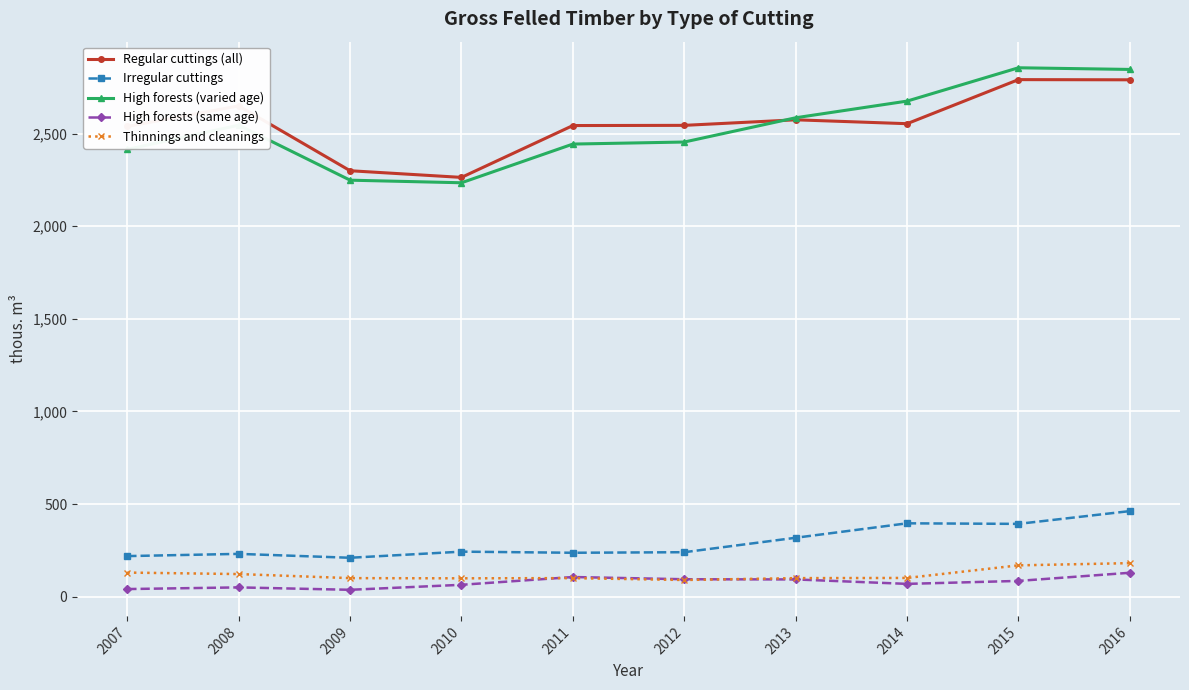

At 2007, list the series in order from smallest to largest.

High forests (same age), Thinnings and cleanings, Irregular cuttings, High forests (varied age), Regular cuttings (all)